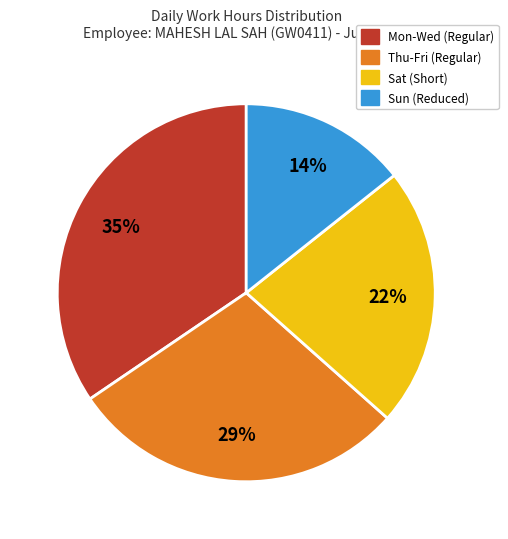

Is there any slice that represents more than half of the pie?

No